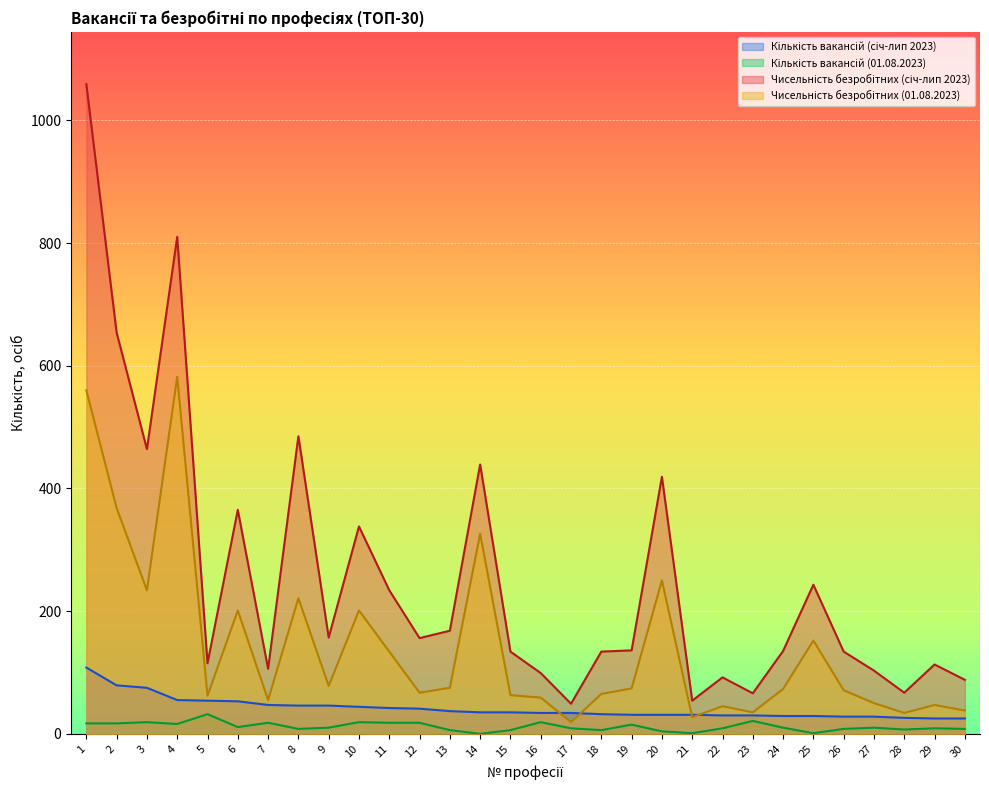

How many interior local valleys does the Чисельність безробітних (січ-лип 2023) series have?

9